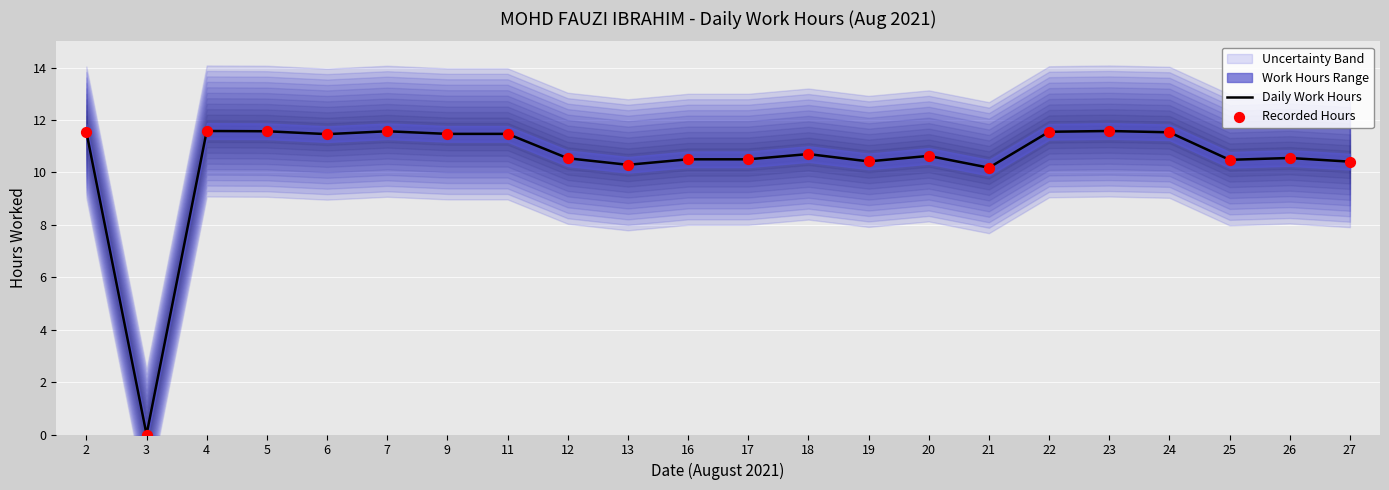

True or false: Daily Work Hours has a value of 11.5 at 6.

True